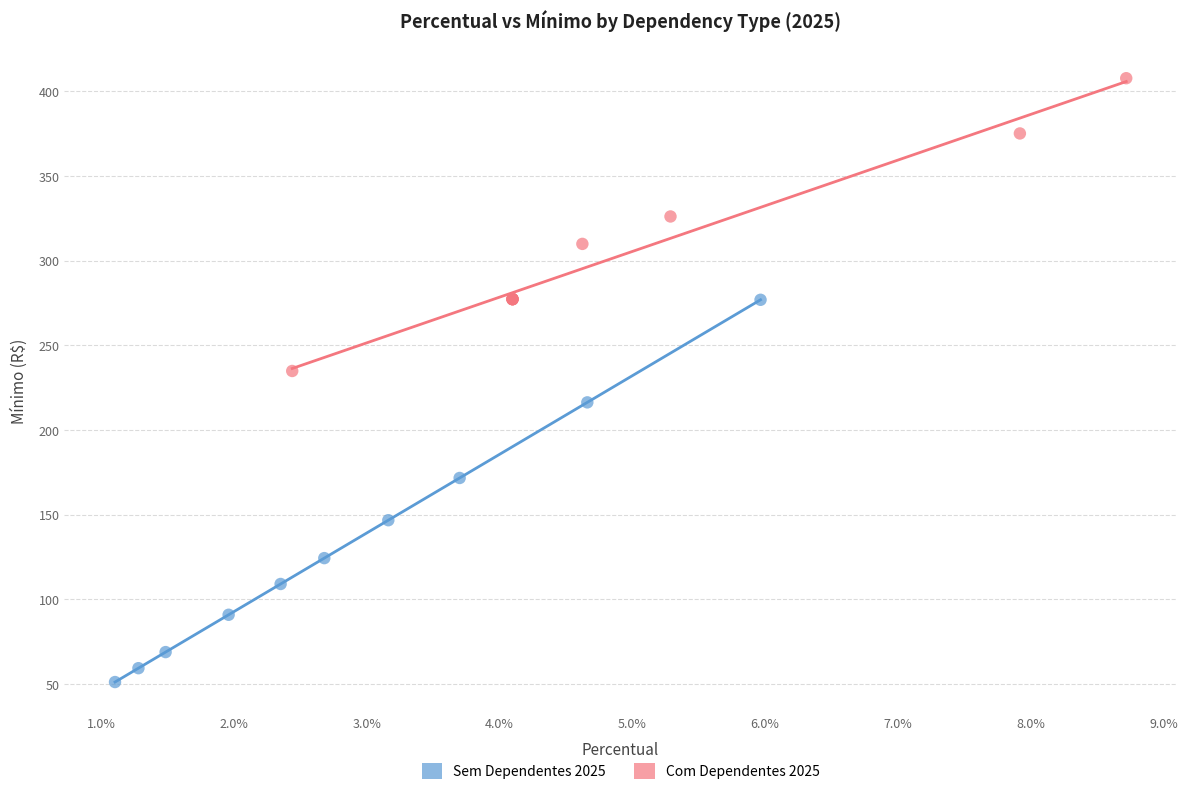

Which series has the largest Y range (max minus min)?

Sem Dependentes 2025